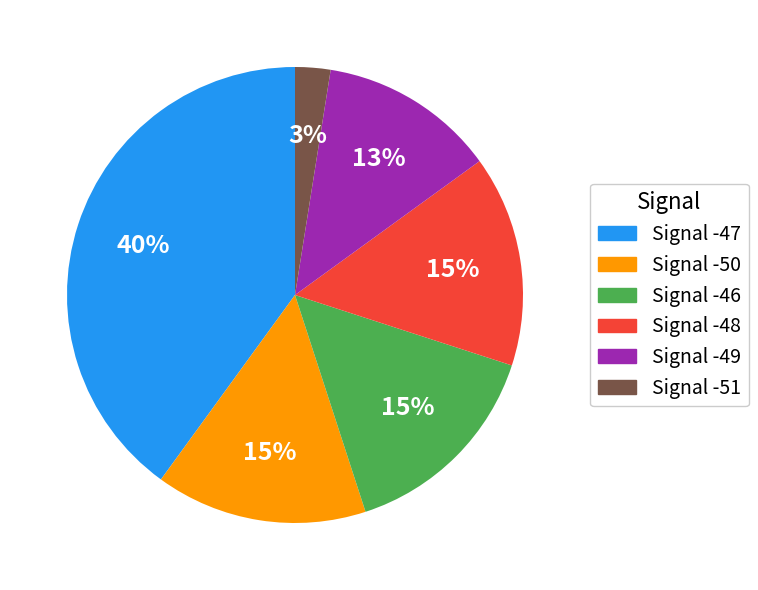

Does any single category account for the majority?

No